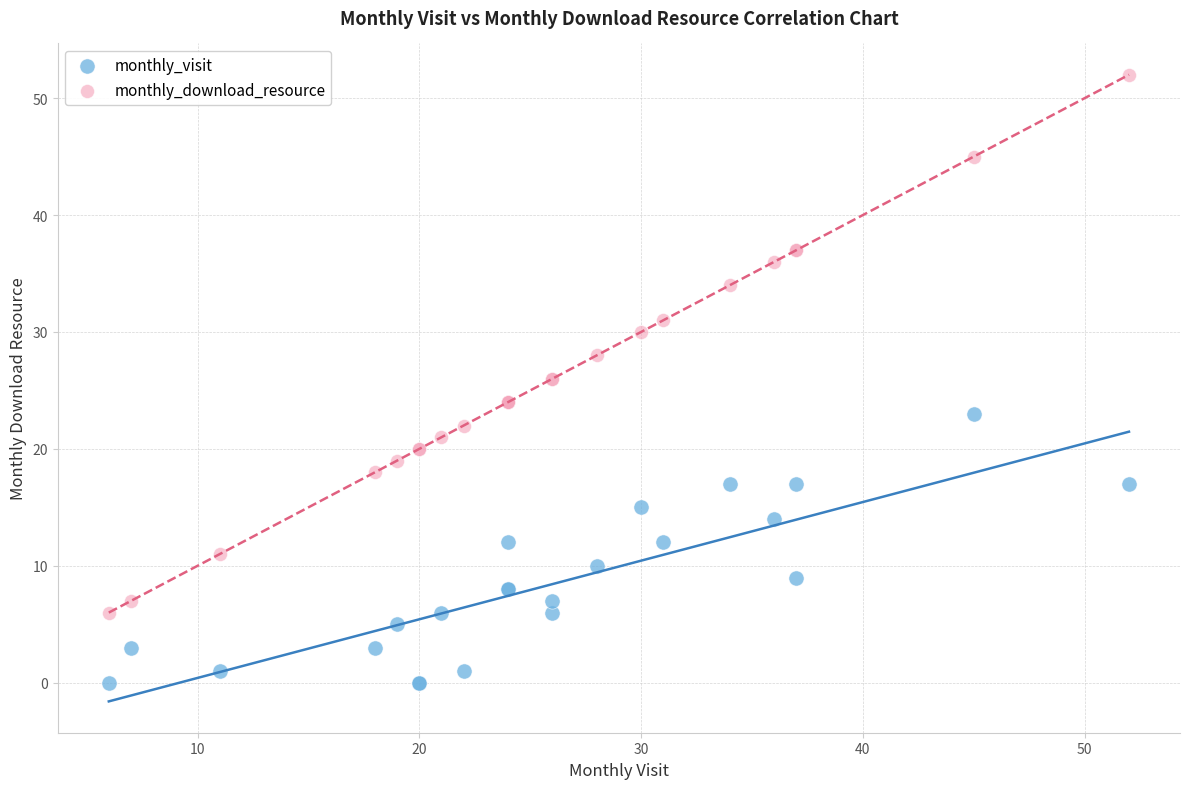

What is the X range (max minus min) for the scatter plot?

46